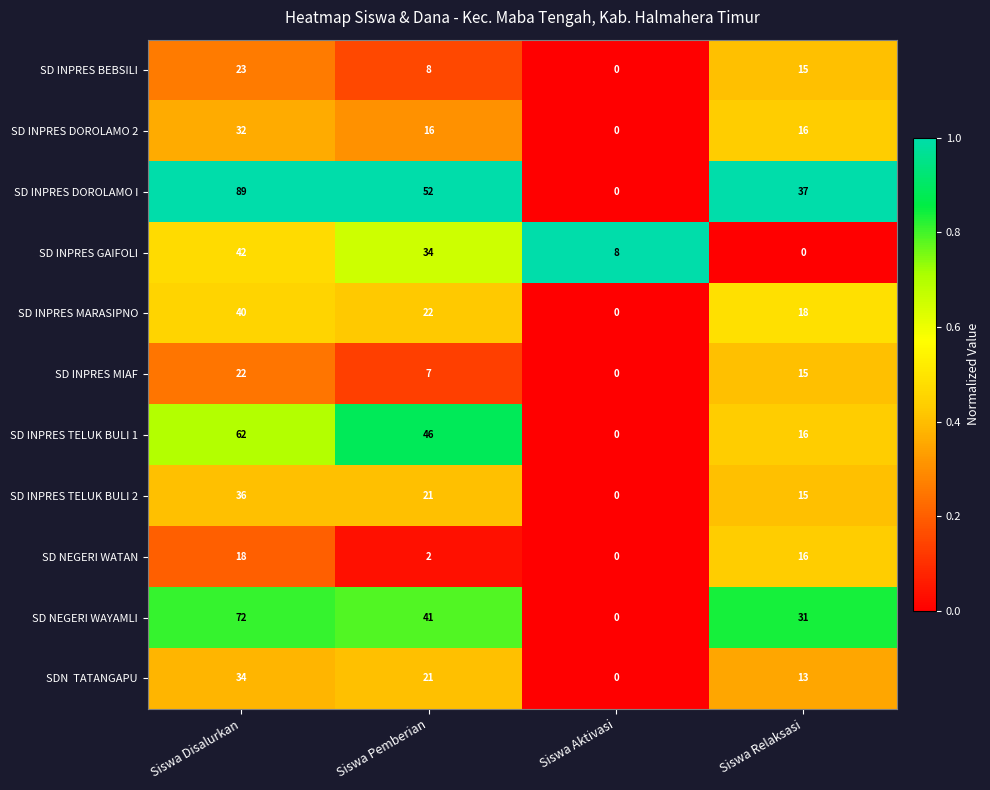

What is the average value of the SD NEGERI WATAN series?

9